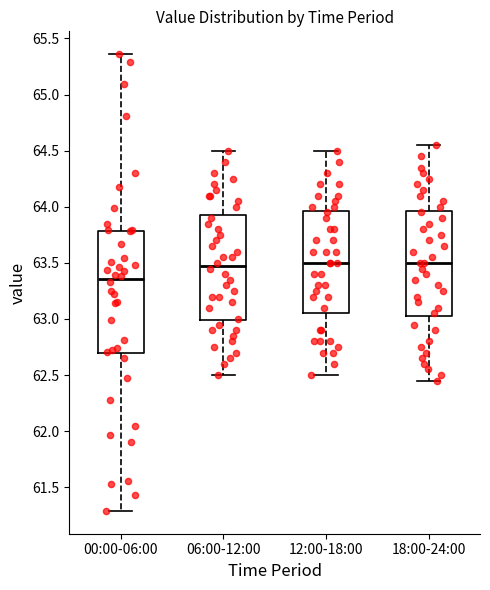

Reading left to right, transcribe this box plot: for each box, give where its median line is, the range the box spans, and where its two whiskers end, as read against the y-axis. The values are not printed on the chart, so give them approximately, as read against the axis.

00:00-06:00: median 63.35, box 62.70 to 63.80, whiskers 61.30 to 65.35
06:00-12:00: median 63.50, box 63.00 to 63.95, whiskers 62.50 to 64.50
12:00-18:00: median 63.50, box 63.05 to 63.95, whiskers 62.50 to 64.50
18:00-24:00: median 63.50, box 63.05 to 63.95, whiskers 62.45 to 64.55